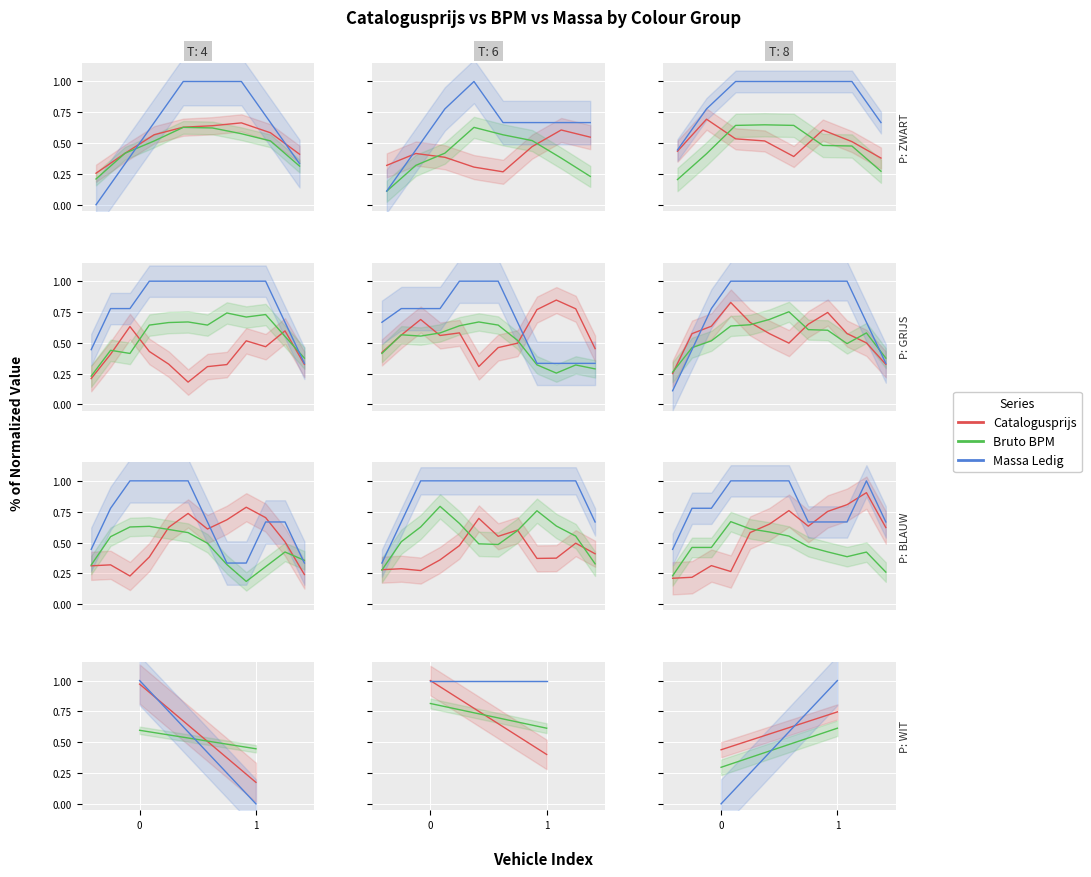

Does the chart display data point markers on the line(s)?

No